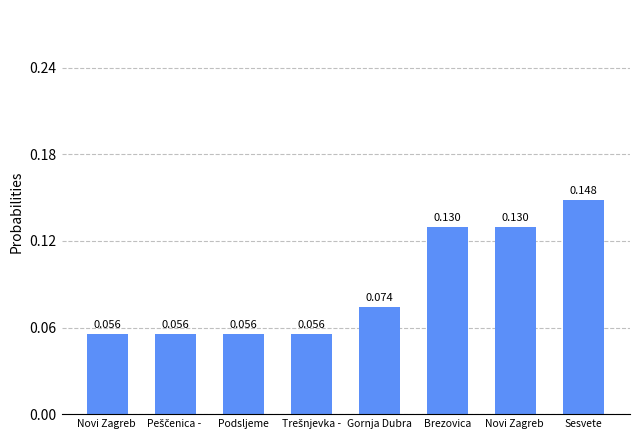

What is the smallest value displayed?

0.1